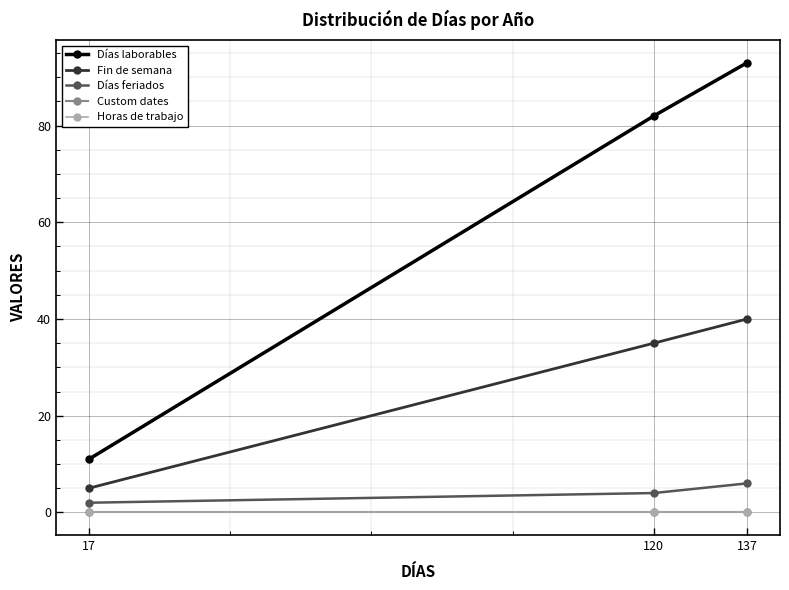

The value of Días feriados at 120 is 4. True or false?

True